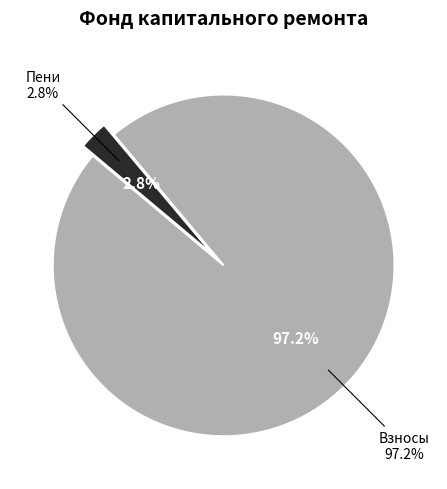

How many slices are in this pie chart?

2